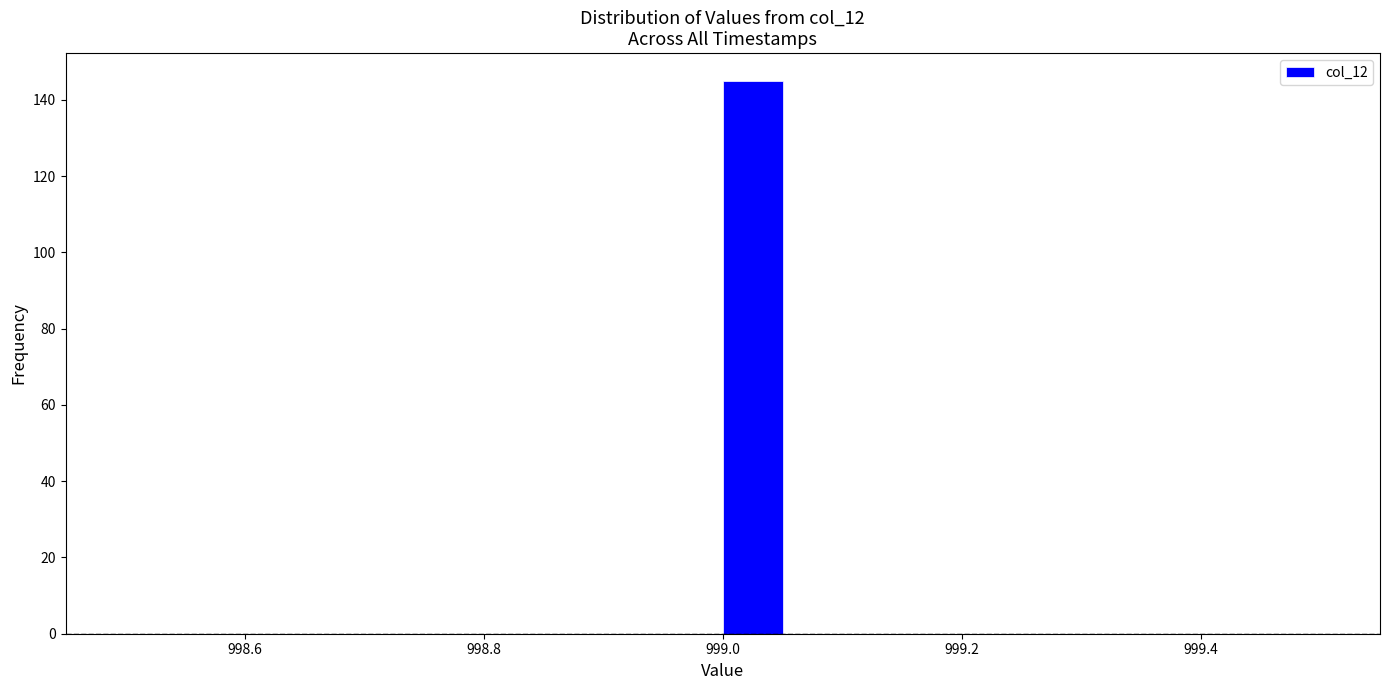

Around what value on the x-axis is the tallest bar? Give the approximate position of its centre, as read against the axis.

999.02